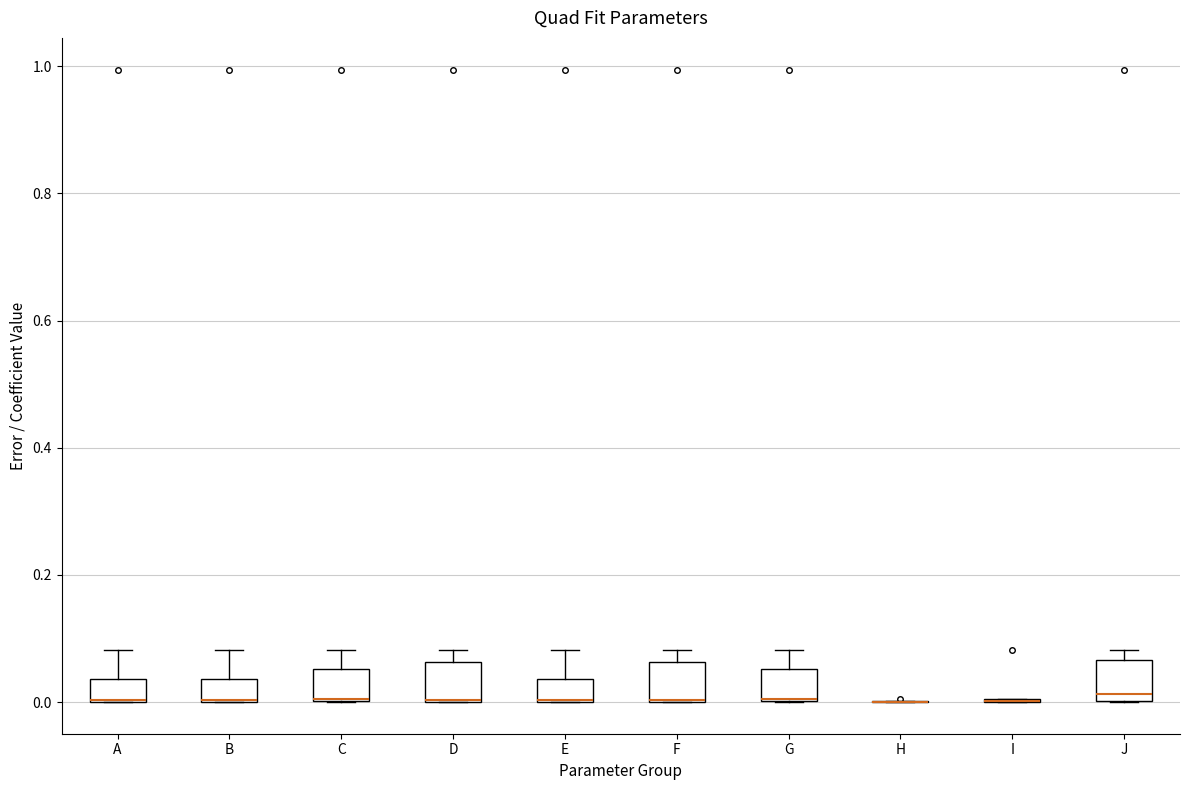

Reading left to right, transcribe this box plot: for each box, give where its median line is, the range the box spans, and where its two whiskers end, as read against the y-axis. The values are not printed on the chart, so give them approximately, as read against the axis.

A: median 0.00 (drawn on the box's lower edge), box 0.00 to 0.04, whiskers 0.00 to 0.08
B: median 0.00 (drawn on the box's lower edge), box 0.00 to 0.04, whiskers 0.00 to 0.08
C: median 0.00 (drawn on the box's lower edge), box 0.00 to 0.06, whiskers 0.00 to 0.08
D: median 0.00 (drawn on the box's lower edge), box 0.00 to 0.06, whiskers 0.00 to 0.08
E: median 0.00 (drawn on the box's lower edge), box 0.00 to 0.04, whiskers 0.00 to 0.08
F: median 0.00 (drawn on the box's lower edge), box 0.00 to 0.06, whiskers 0.00 to 0.08
G: median 0.00 (drawn on the box's lower edge), box 0.00 to 0.06, whiskers 0.00 to 0.08
H: box collapsed to a line at 0.00, whiskers 0.00 to 0.00
I: box collapsed to a line at 0.00, whiskers 0.00 to 0.00
J: median 0.02, box 0.00 to 0.06, whiskers 0.00 to 0.08